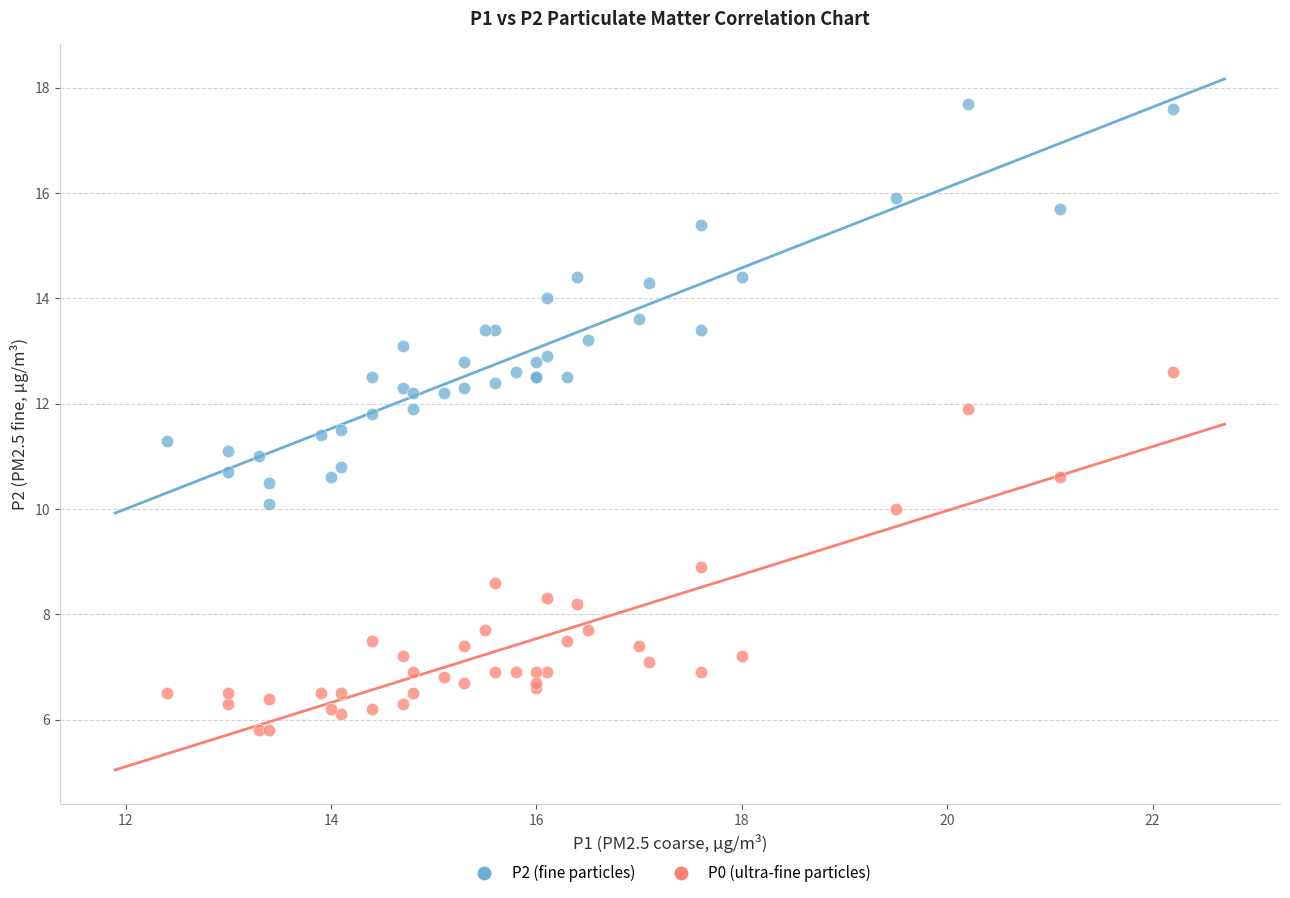

What is the X range (max minus min) for the scatter plot?

9.8